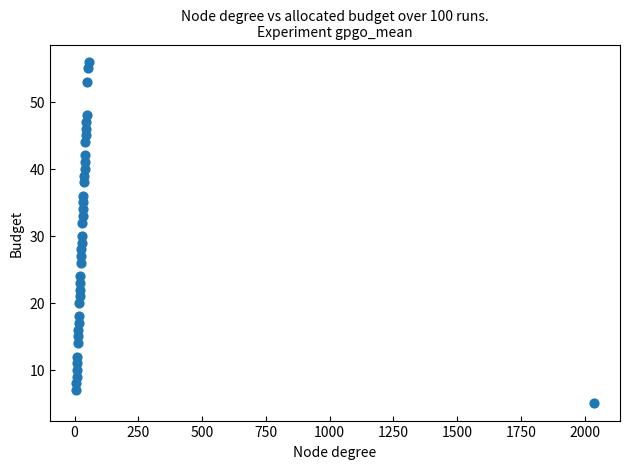

What is the range of X values (max minus min)?

2032